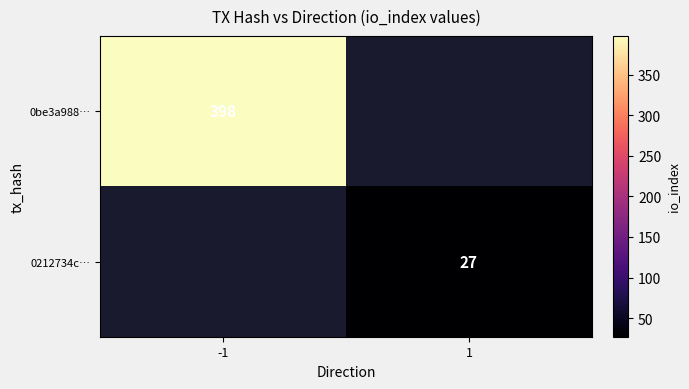

How many distinct data groups are displayed?

2